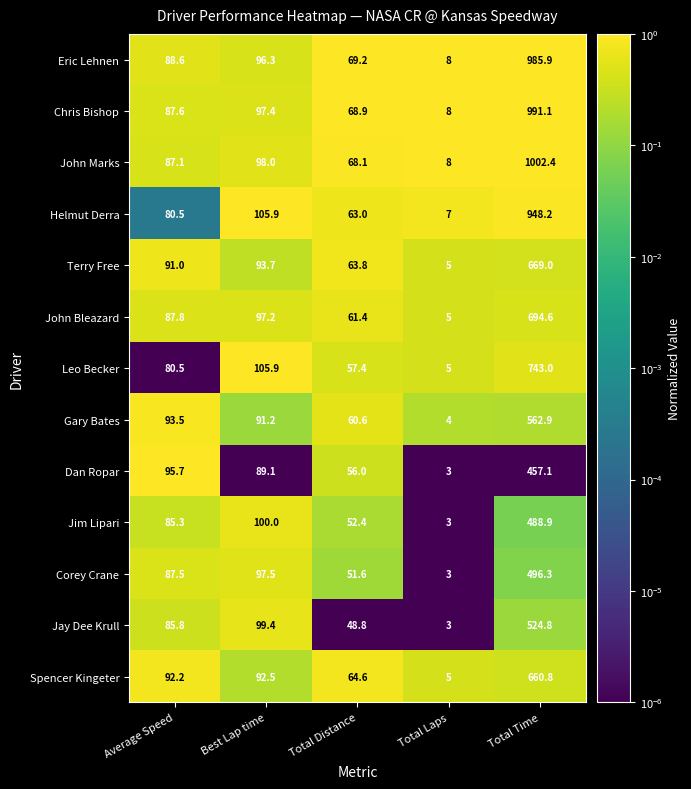

How many categories are shown in the chart?

5